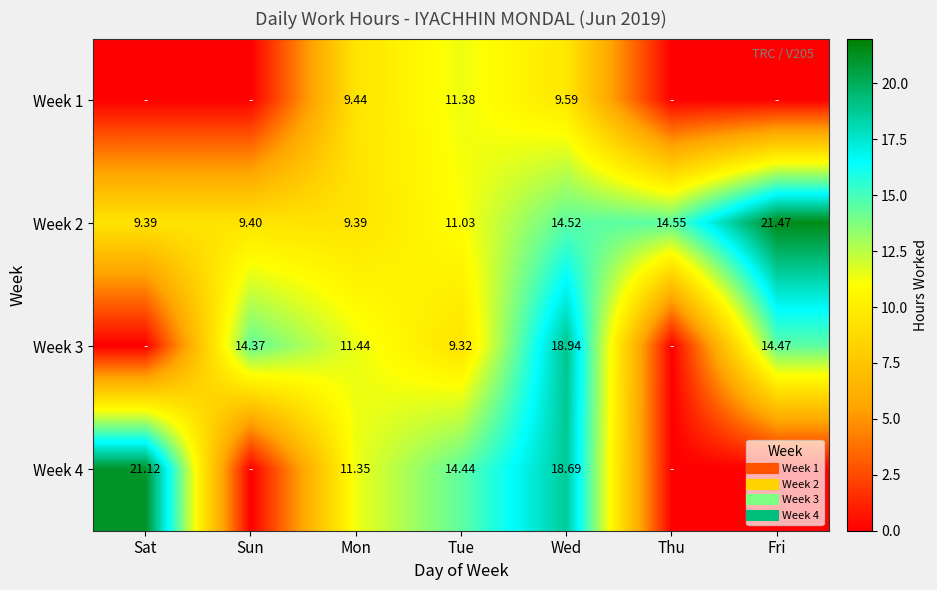

The Week 3 series shows 18.9 at Wed. True or false?

True